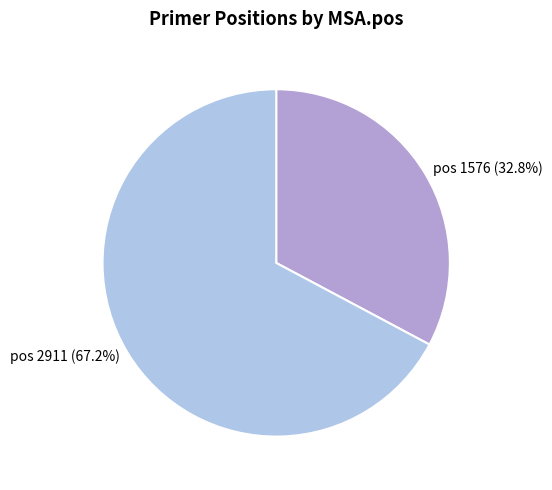

What is the smallest slice in the pie chart?

pos 1576 (32.8%)